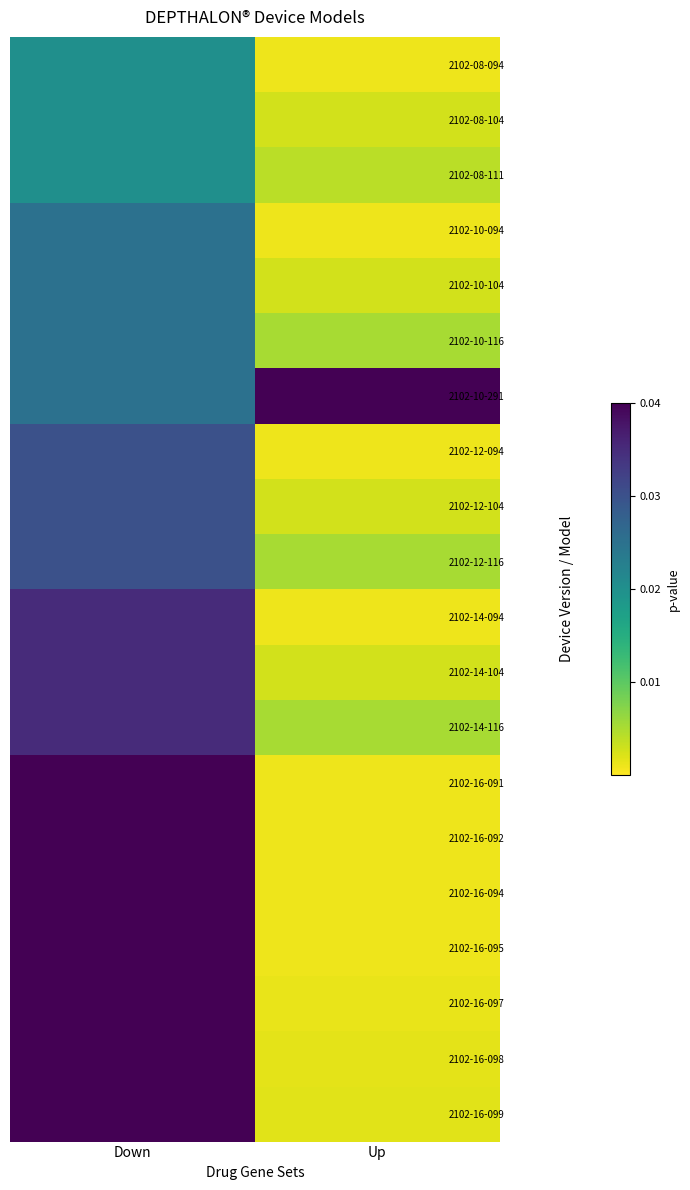

At which category does the chart reach its minimum across all series?

Up